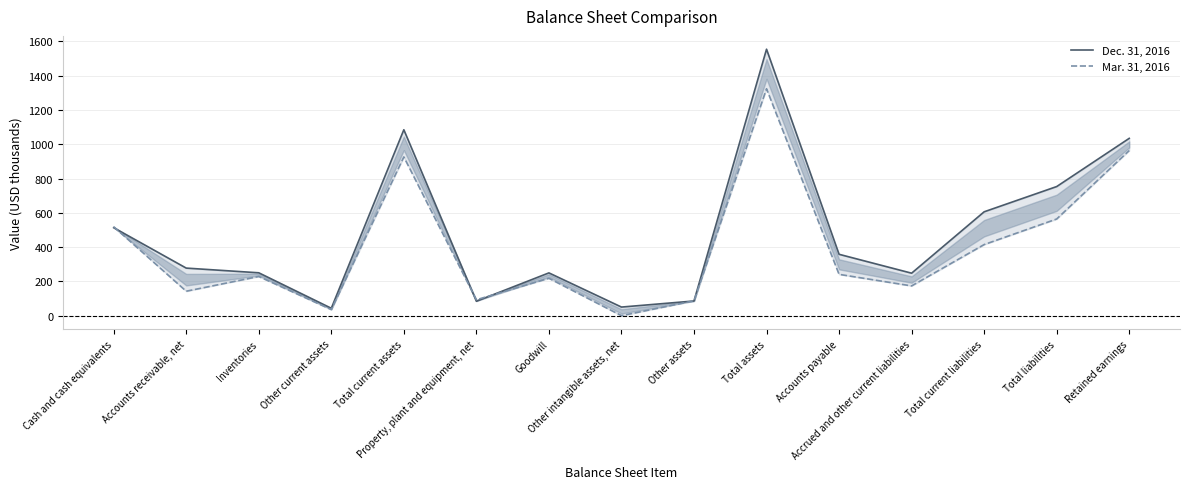

What position from the left is Other assets?

9